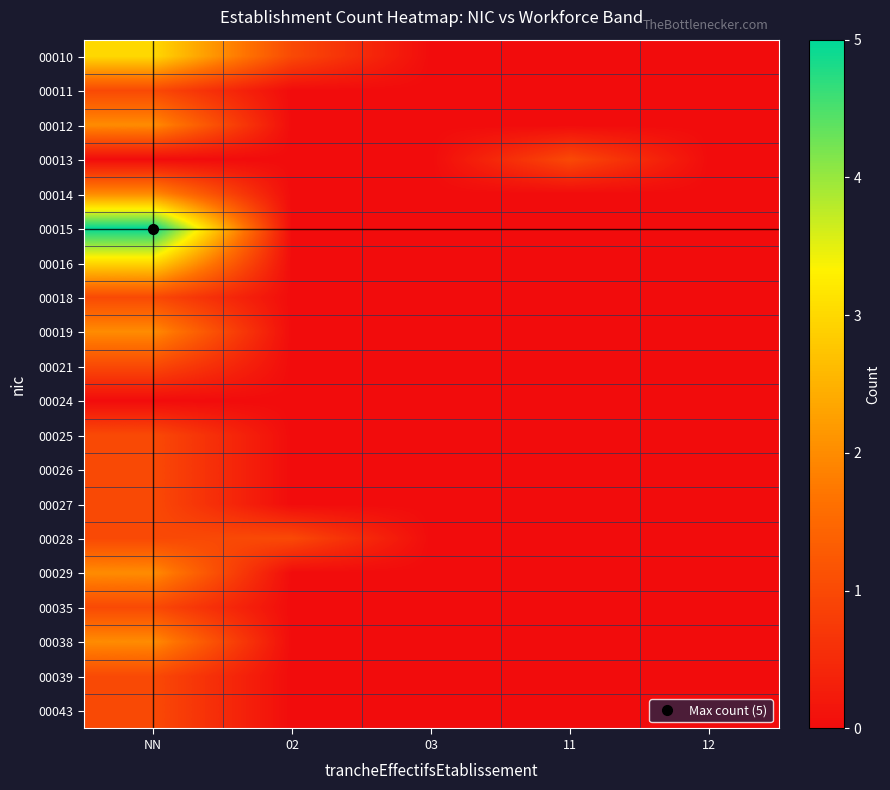

List the series in order of their peak value, highest first.

00015, 00010, 00016, 00012, 00014, 00019, 00029, 00038, 00011, 00013, 00018, 00021, 00025, 00026, 00027, 00028, 00035, 00039, 00043, 00024